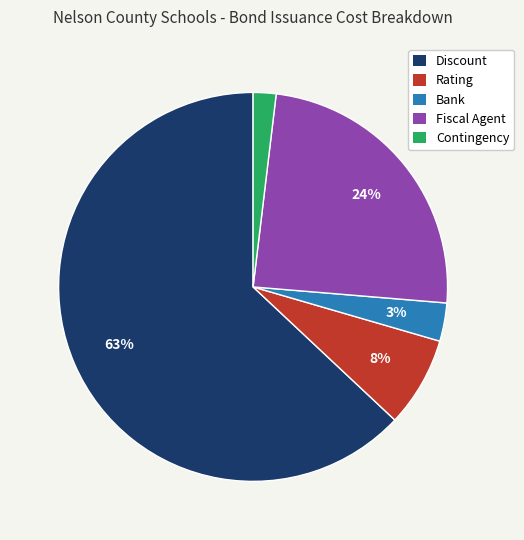

Between Rating and Bank, which is larger?

Rating